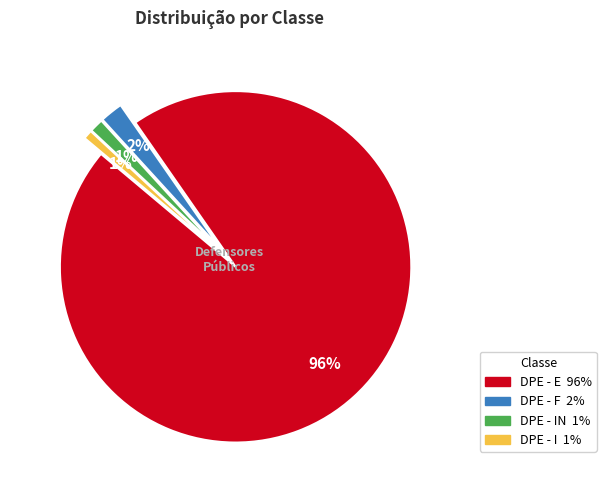

Is there a majority slice in this chart?

Yes